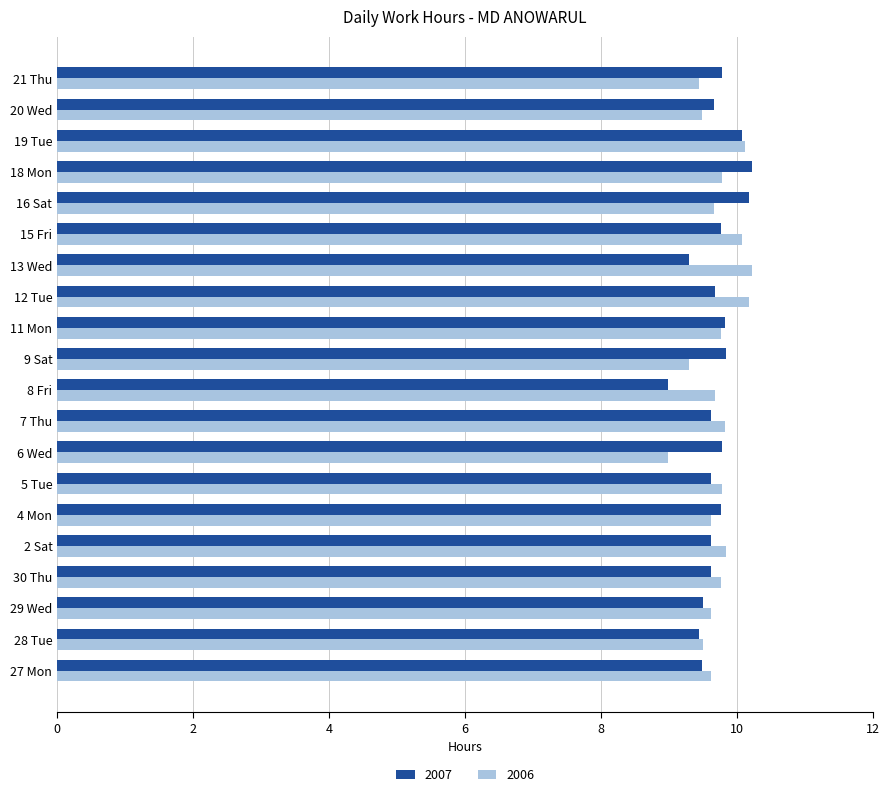

What is the approximate value of 2006 at 21 Thu?

9.4